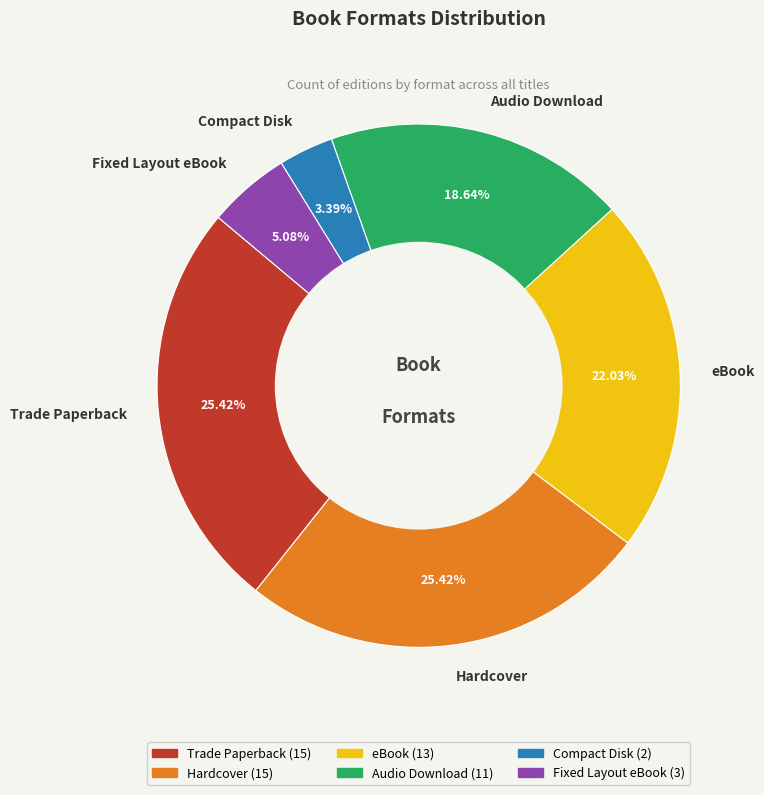

What portion of the pie excludes Trade Paperback?

74.6%